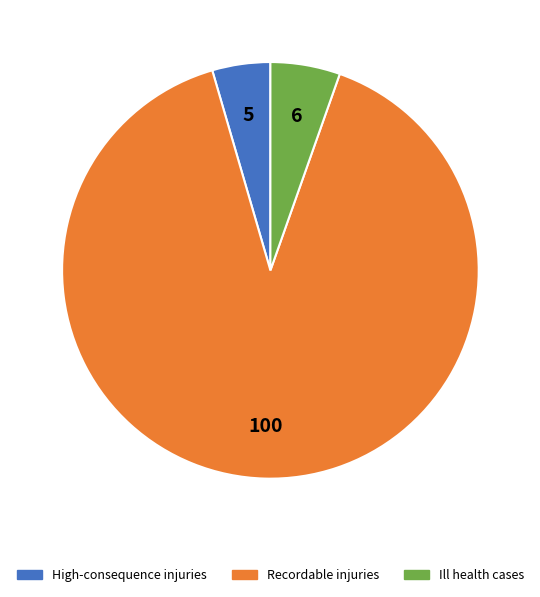

Count the number of slices in the pie.

3